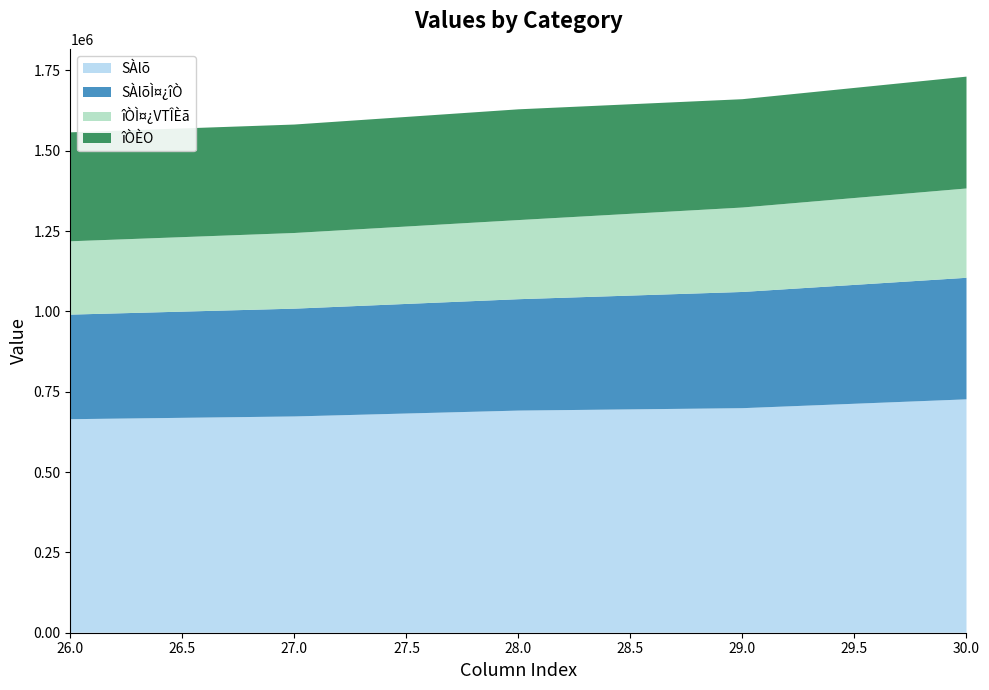

Reading left to right, what are all the values shown in this chart?

SÀlõ: 664629	673145	691423	698928	726428
SÀlõÌ¤¿îÒ: 325526	335564	346703	361734	378314
îÒÌ¤¿VTÎÈã: 228232	235502	246301	262828	278019
îÒÈO: 339103	337581	344720	337194	348114